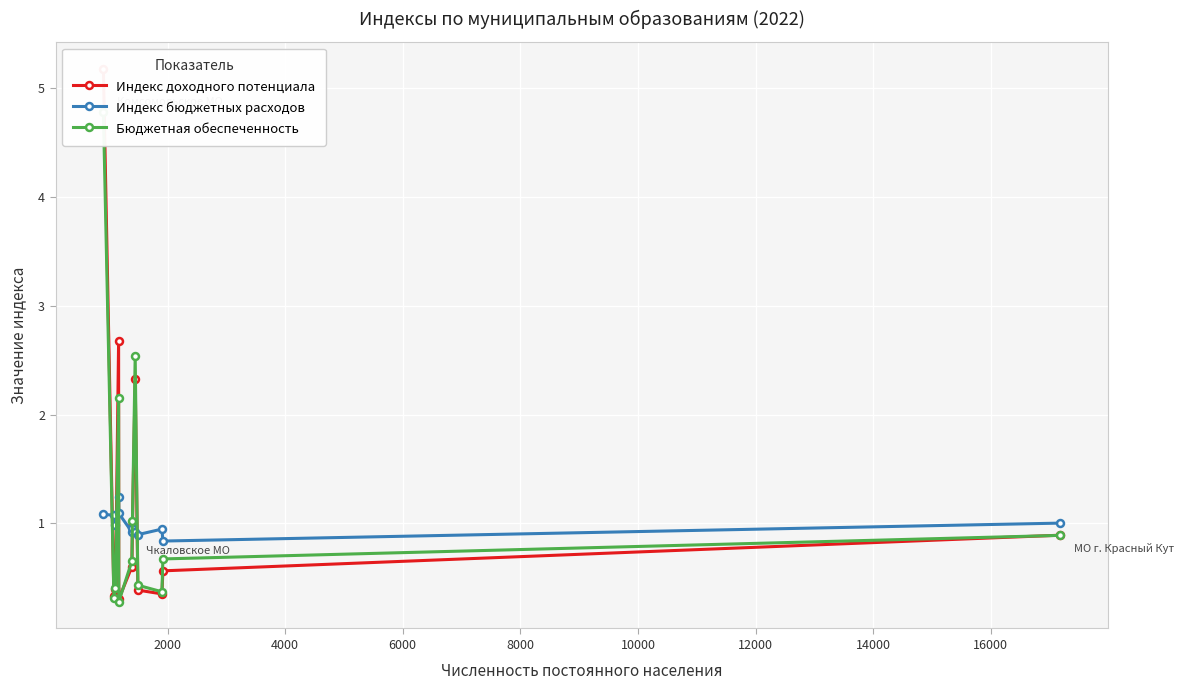

Which series has the largest total across all categories?

Индекс доходного потенциала